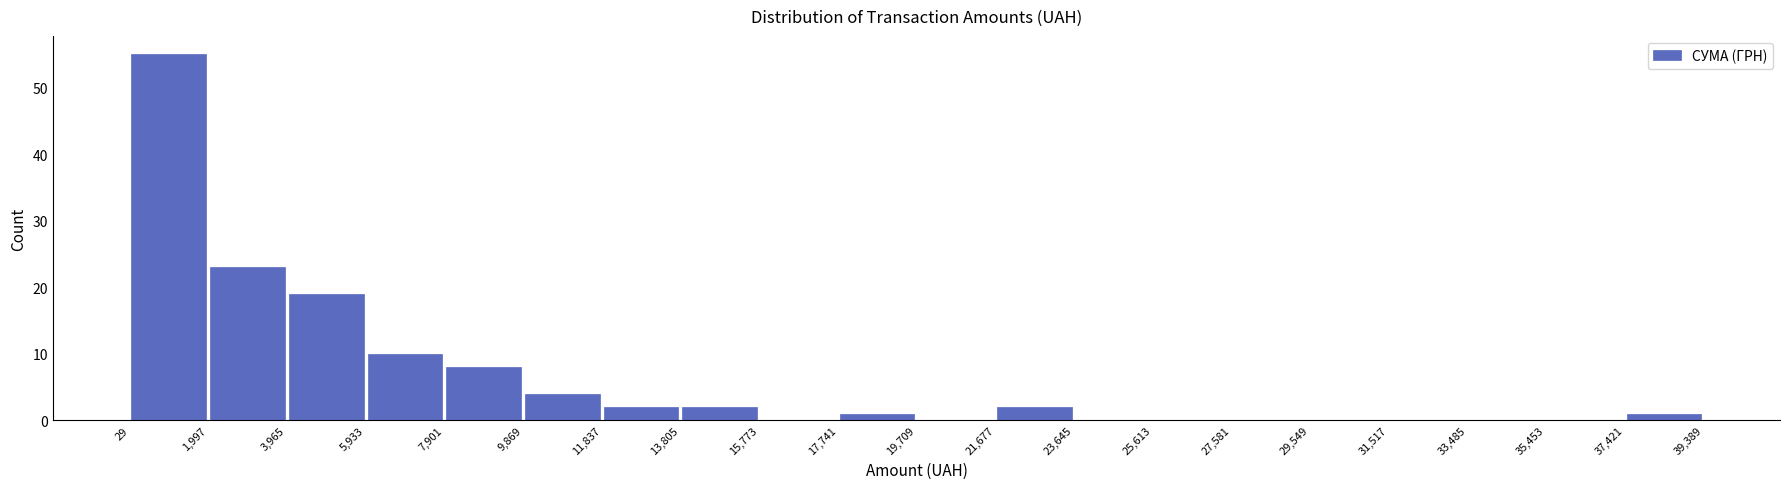

Reading left to right, list every bar in this chart as the range it spans on the x-axis followed by its height. The values are not printed on the chart, so give them approximately, as read against the axis.

29 to 1,997: 55
1,997 to 3,965: 23
3,965 to 5,933: 19
5,933 to 7,901: 10
7,901 to 9,869: 8
9,869 to 11,837: 4
11,837 to 13,805: 2
13,805 to 15,773: 2
15,773 to 17,741: 0
17,741 to 19,709: 1
19,709 to 21,677: 0
21,677 to 23,645: 2
23,645 to 25,613: 0
25,613 to 27,581: 0
27,581 to 29,549: 0
29,549 to 31,517: 0
31,517 to 33,485: 0
33,485 to 35,453: 0
35,453 to 37,421: 0
37,421 to 39,389: 1